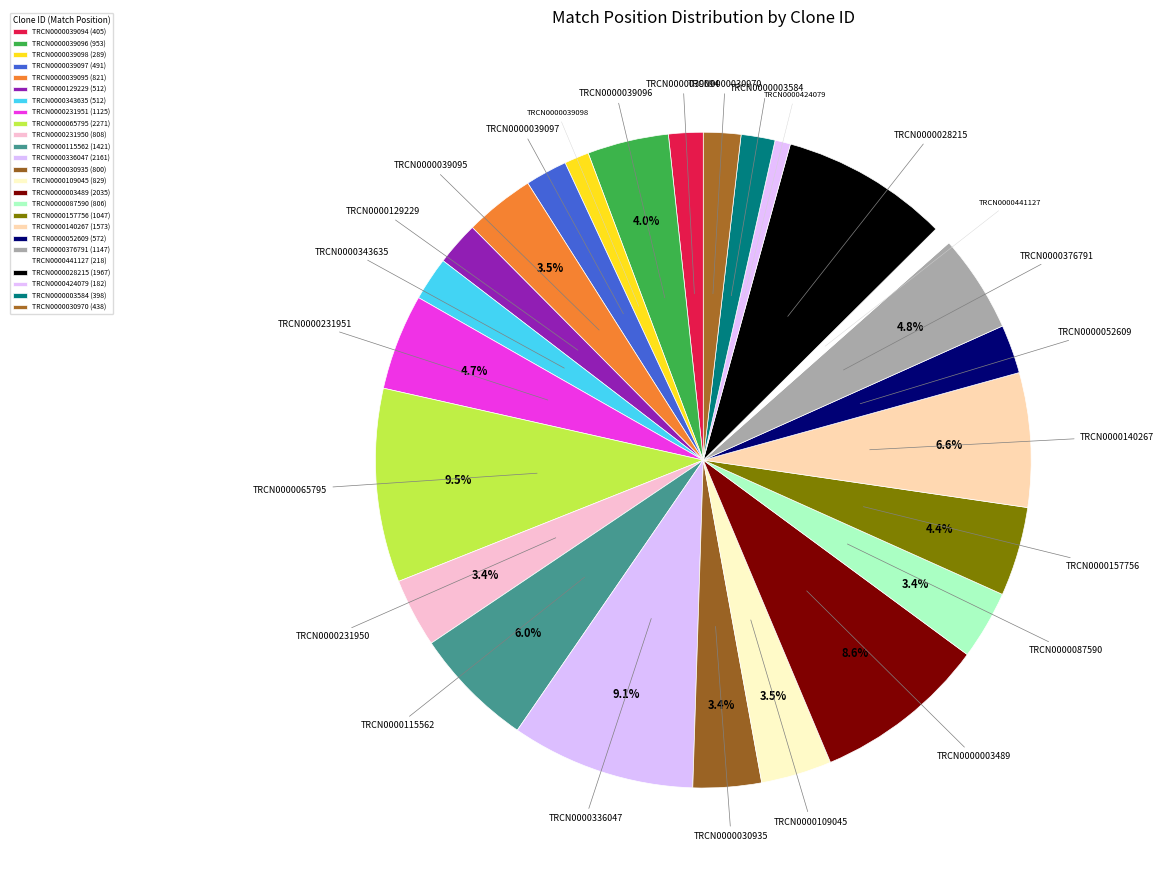

Which category has the smallest portion of the pie?

TRCN0000424079